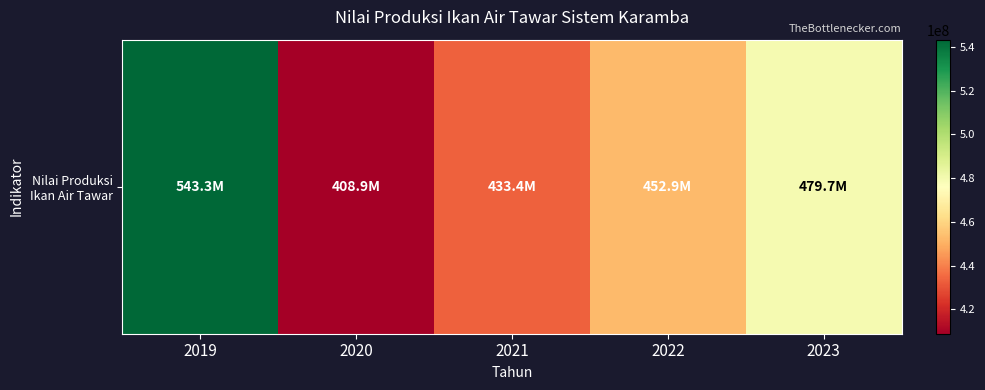

At which category does the chart reach its minimum across all series?

2020